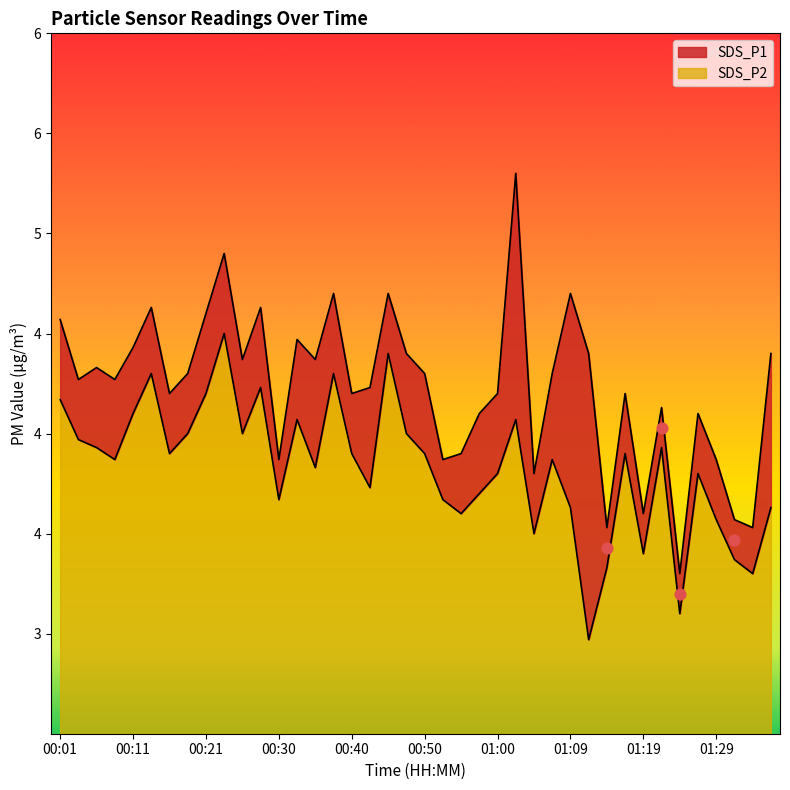

Which series contains the lowest Y value?

SDS_P2